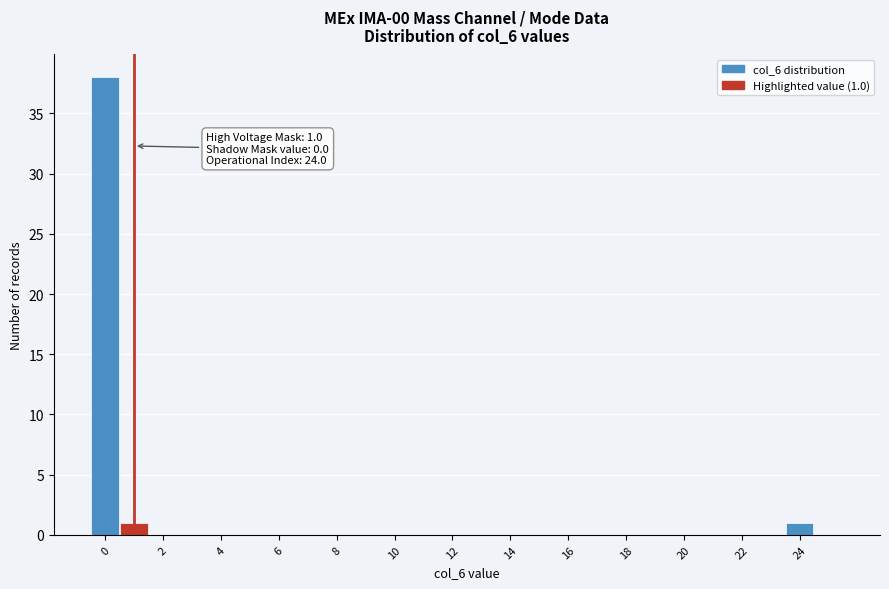

Which range on the x-axis has the tallest bar?

-0.5 to 0.5